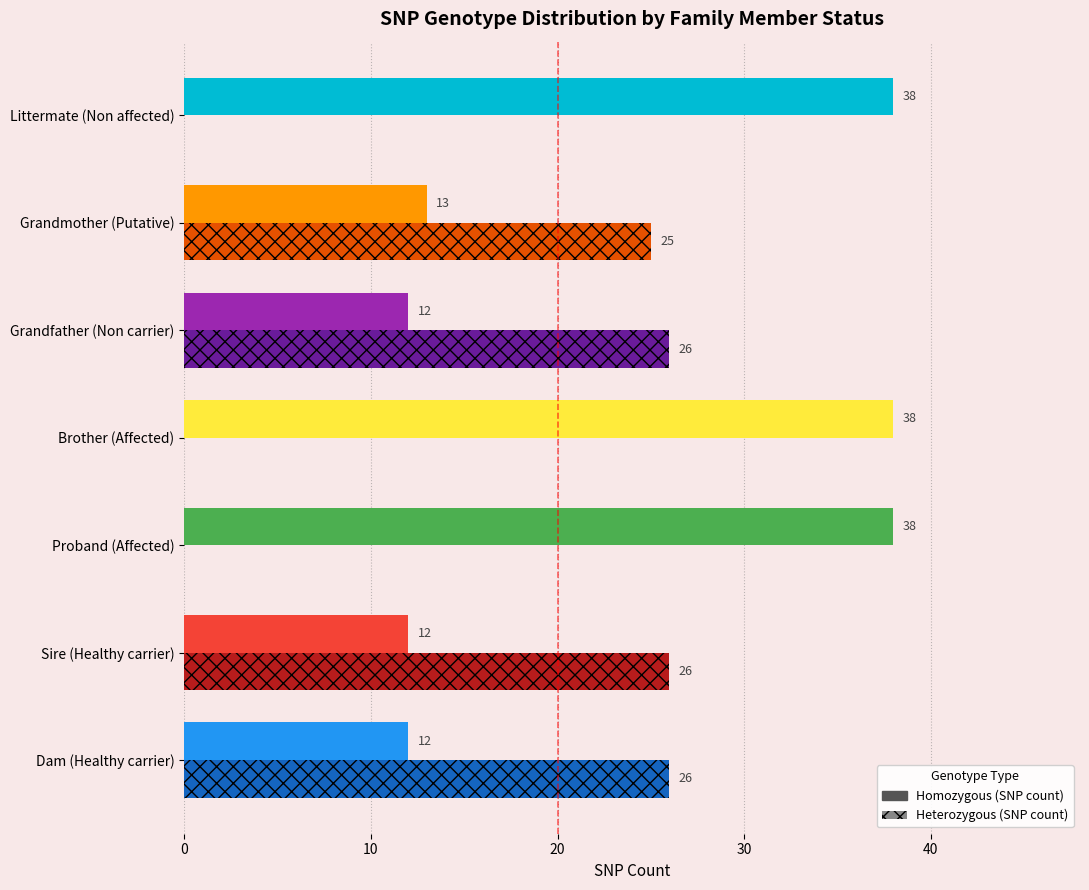

What is the total value across all series at Littermate (Non affected)?

38